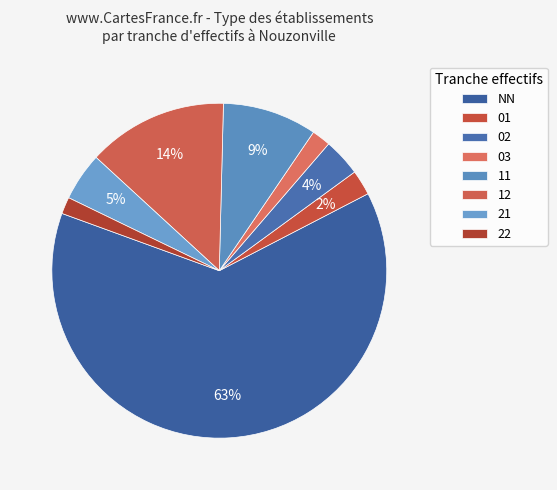

Count the number of slices in the pie.

8